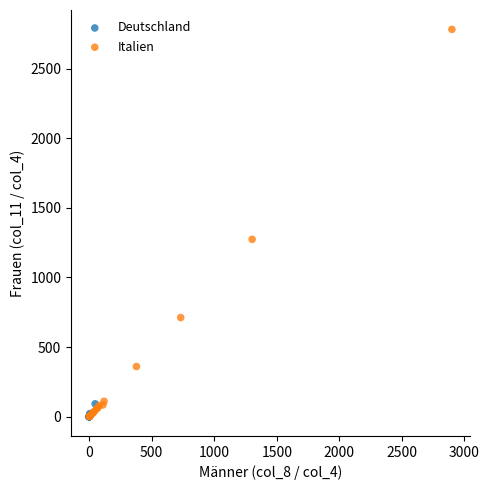

Which series has the widest spread of Y values?

Italien